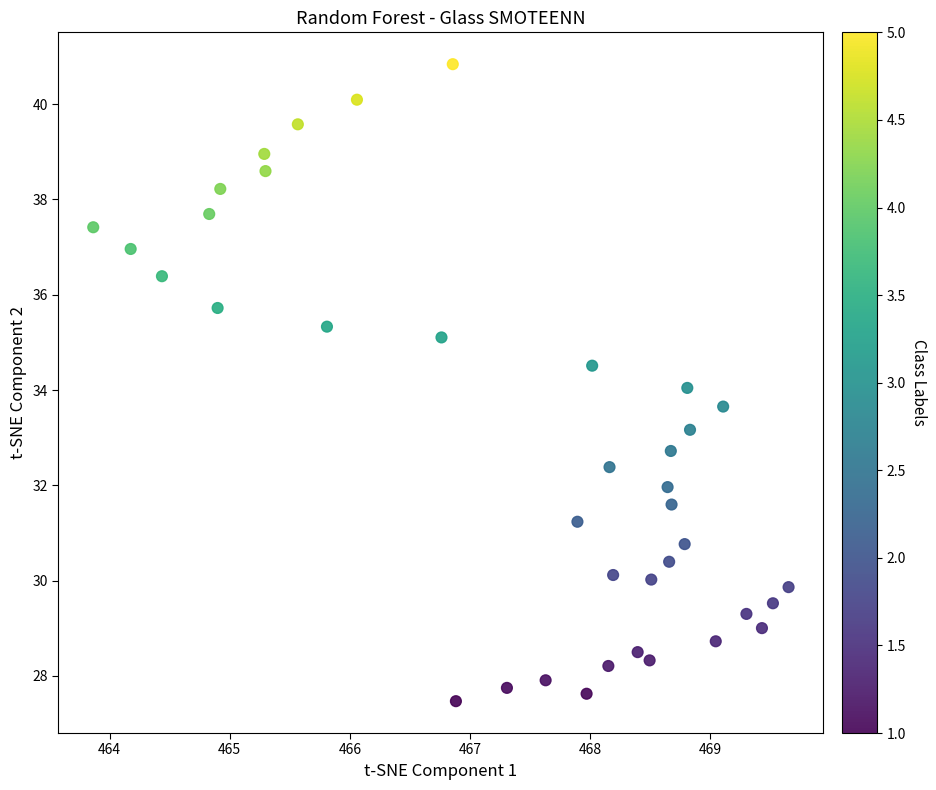

What is the range of Y values (max minus min)?

13.4